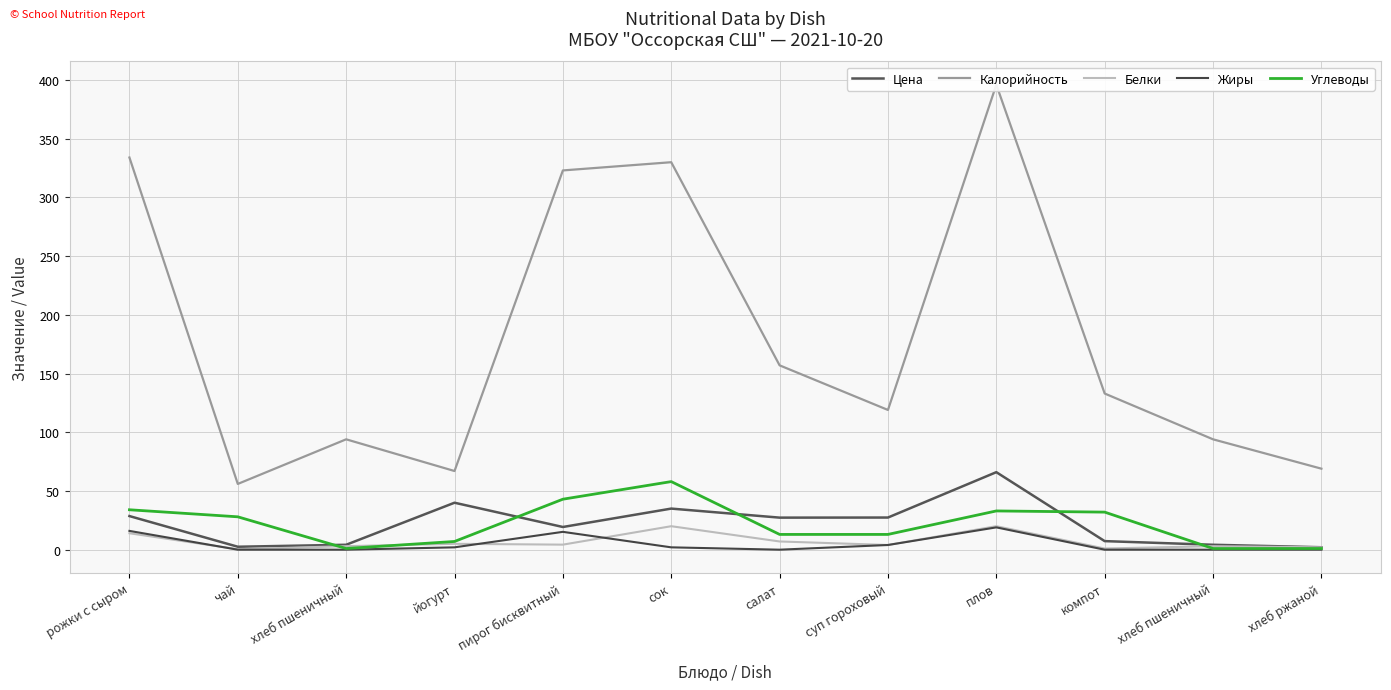

What is the maximum value for Углеводы?

58.0